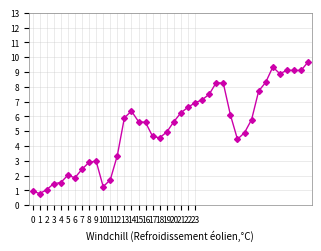

What is the value of the 18th point from the left?

4.6